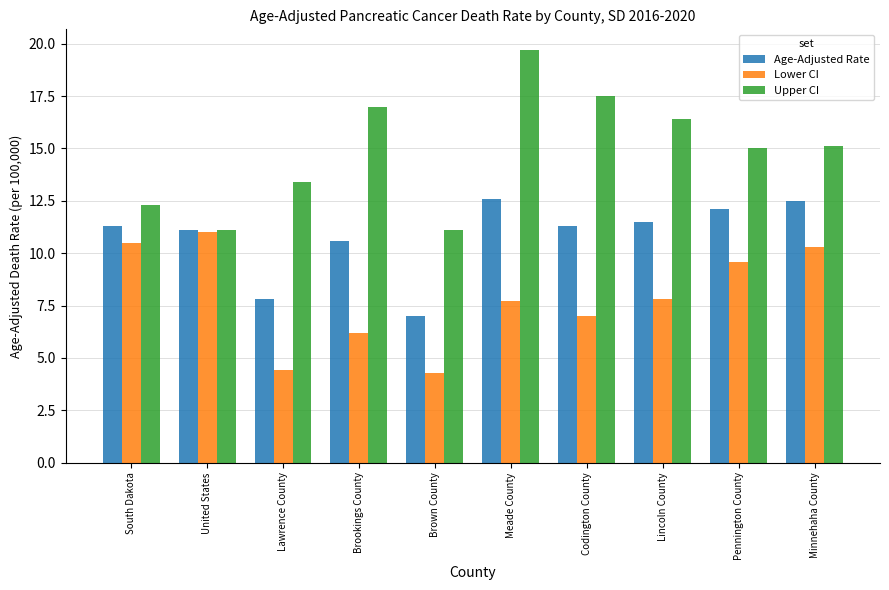

Is it true that Lower CI equals 6.2 at Brookings County?

True